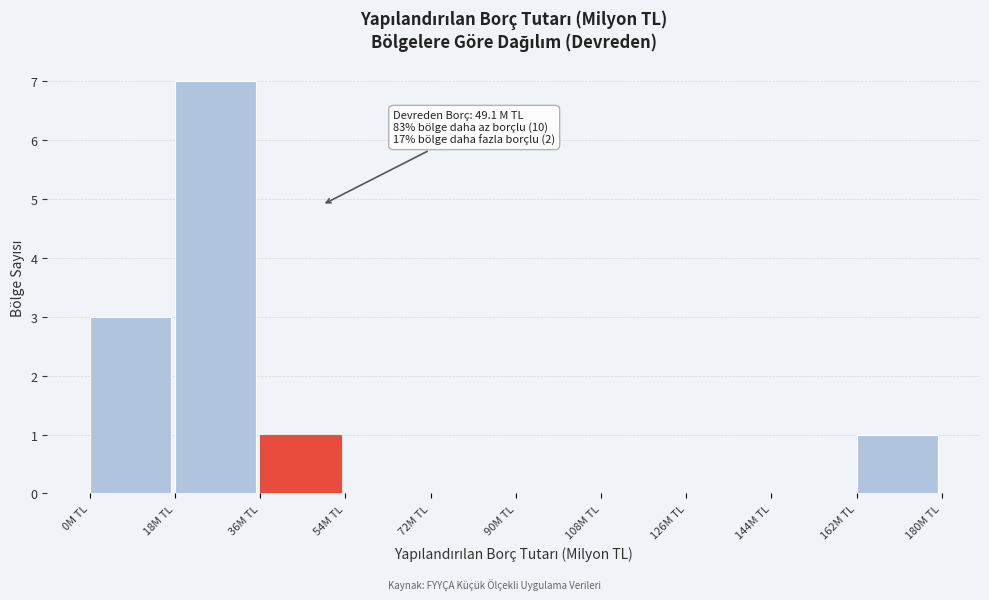

Which range on the x-axis has the tallest bar?

18 to 36